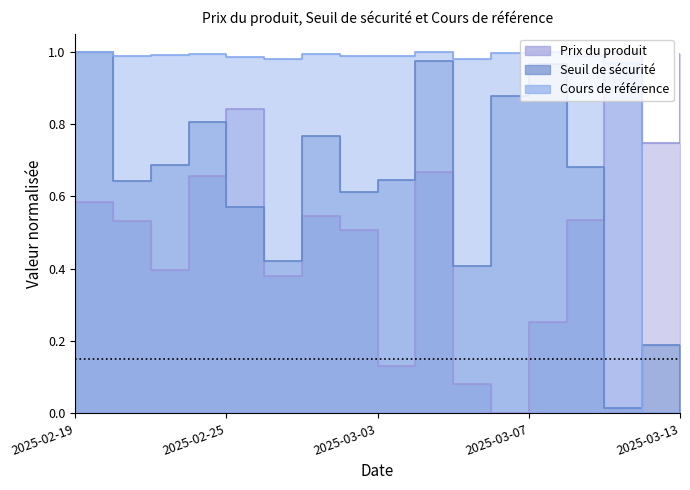

Rank the categories by Cours de référence value from lowest to highest.

2025-03-12, 2025-03-13, 2025-03-11, 2025-03-05, 2025-02-26, 2025-02-25, 2025-02-28, 2025-02-20, 2025-03-03, 2025-03-10, 2025-02-21, 2025-02-27, 2025-02-24, 2025-03-06, 2025-03-07, 2025-03-04, 2025-02-19